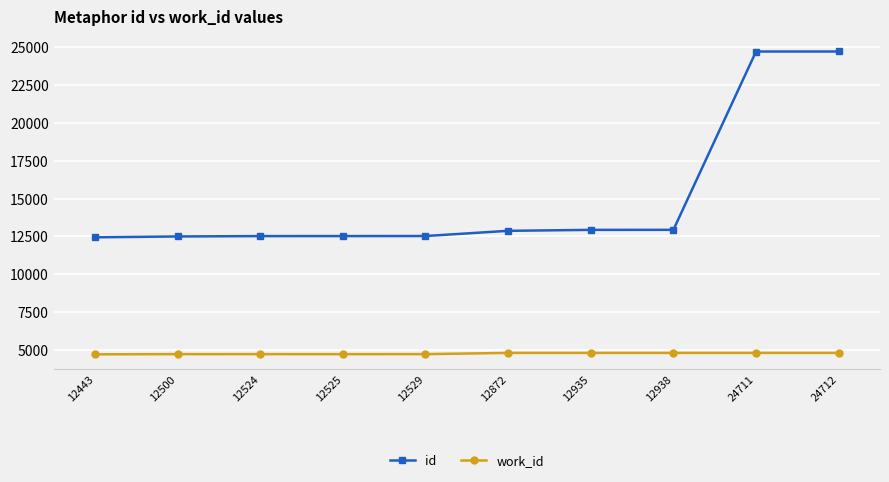

Is it true that id equals 24711 at 24711?

True